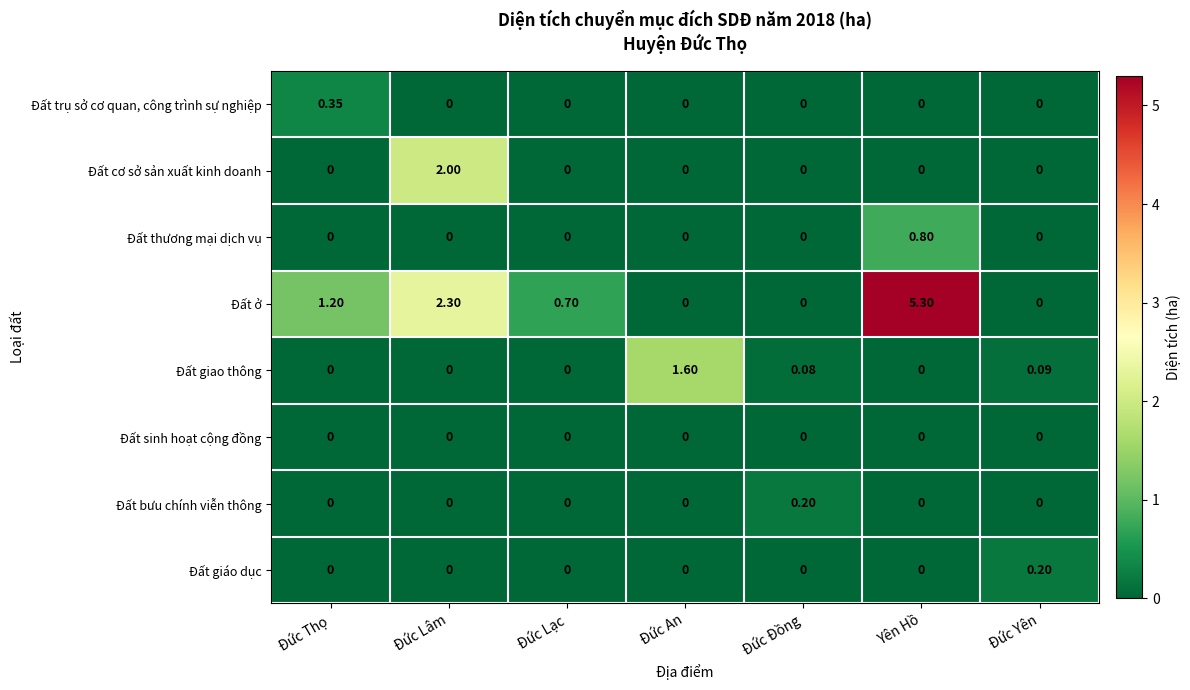

Which series has the largest total across all categories?

Đất ở